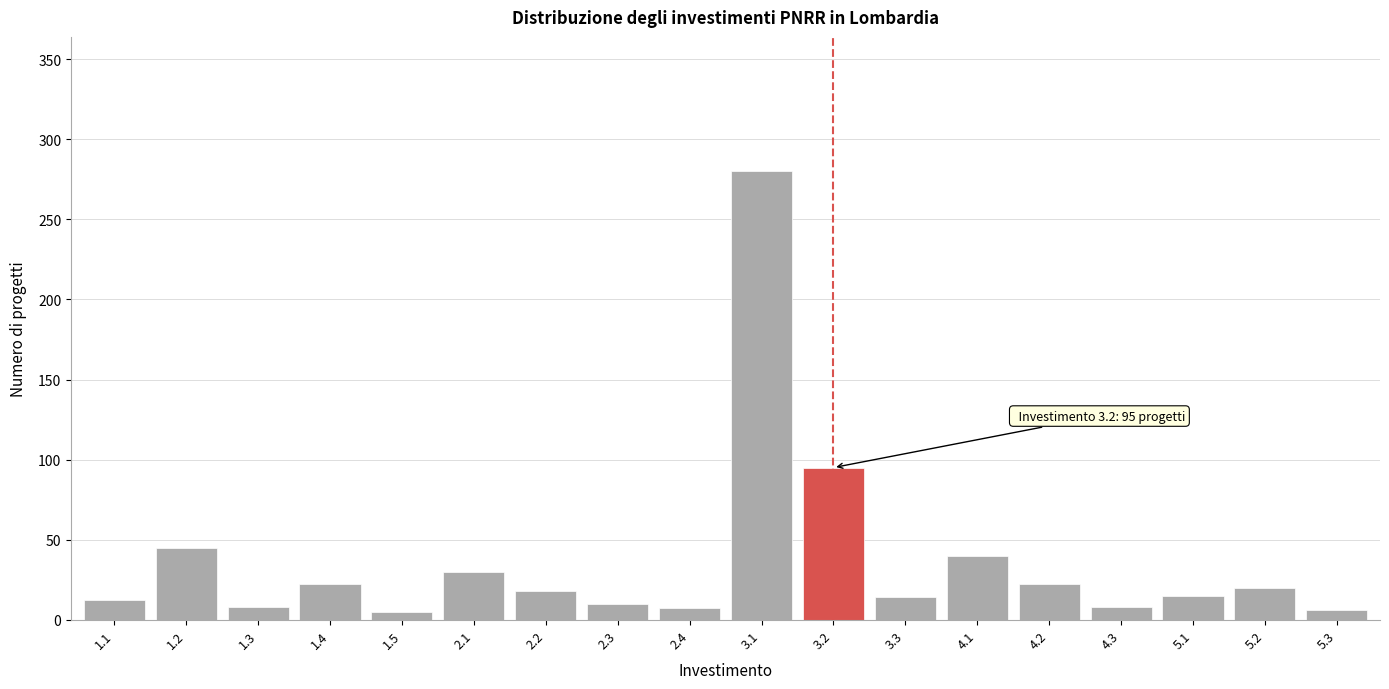

What is the greatest value displayed?

280